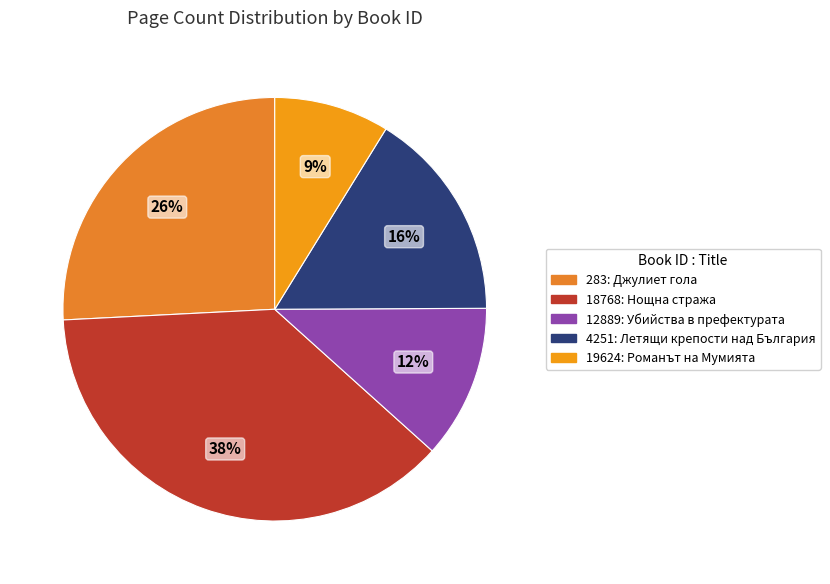

How many segments does this pie chart have?

5